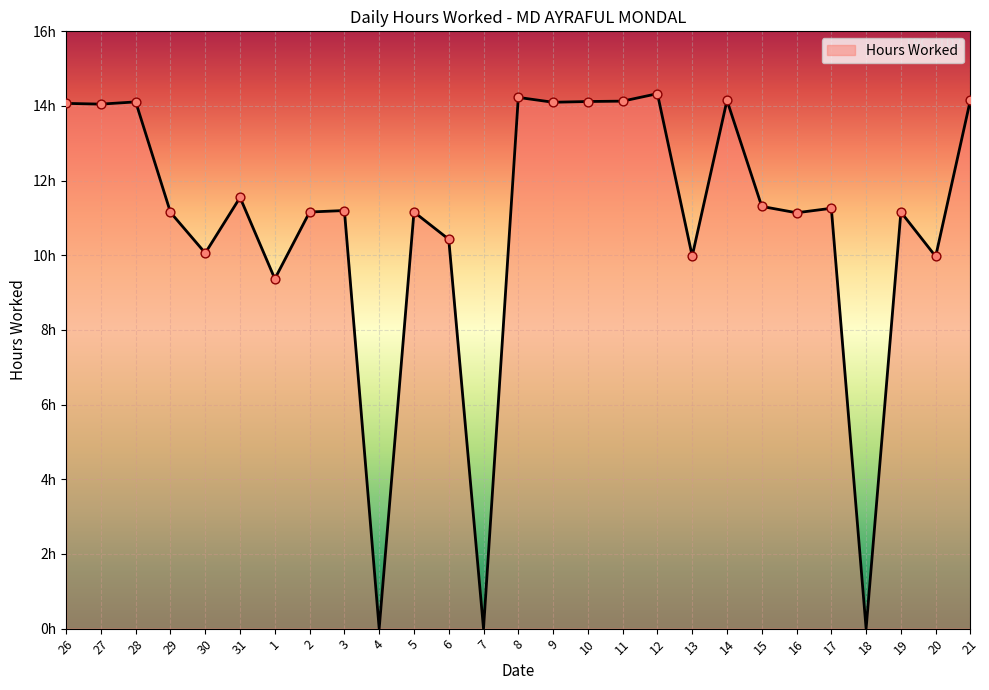

What is the change in value from 26 to 4?

-14.1